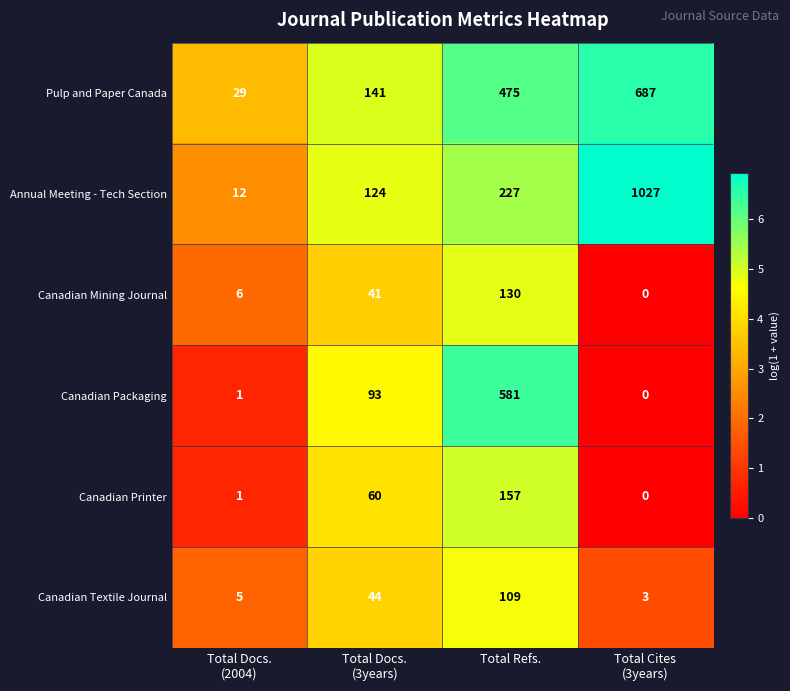

Reading left to right, what are all the values shown in this chart?

Pulp and Paper Canada: 29	141	475	687
Annual Meeting - Tech Section: 12	124	227	1027
Canadian Mining Journal: 6	41	130	0
Canadian Packaging: 1	93	581	0
Canadian Printer: 1	60	157	0
Canadian Textile Journal: 5	44	109	3